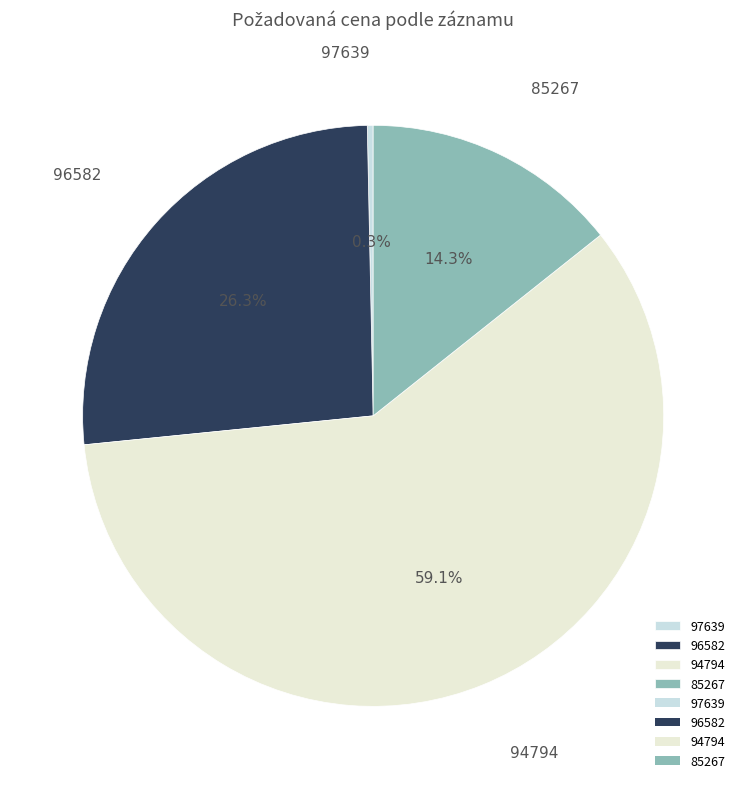

Which has a higher value, 97639 or 96582?

96582